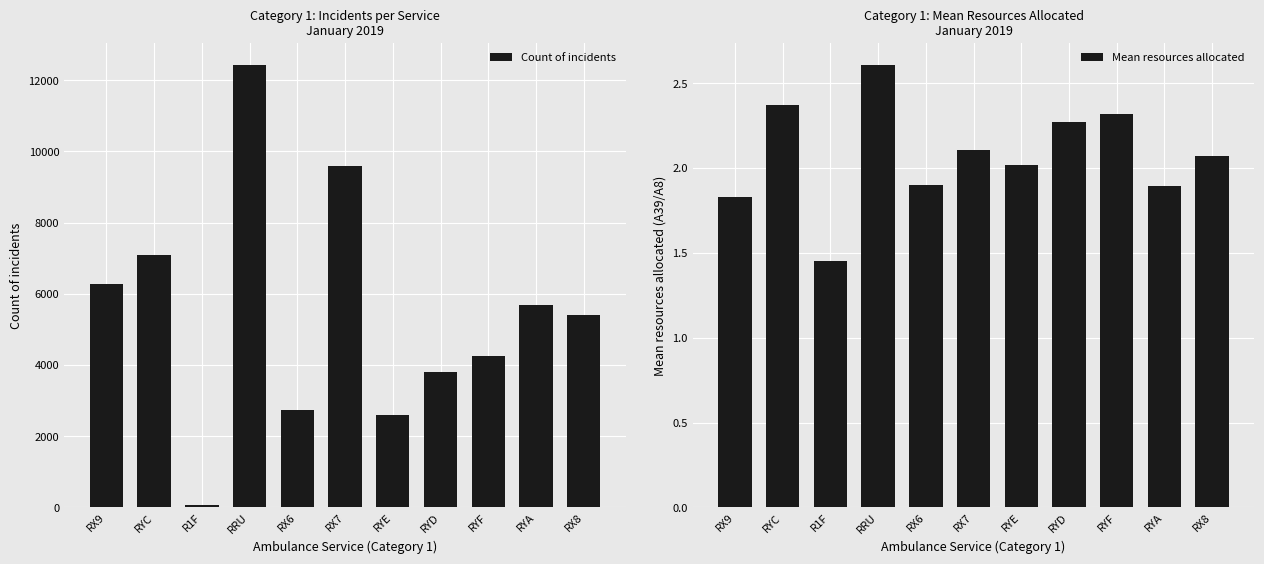

What is the lowest value of the Mean resources allocated series?

1.5